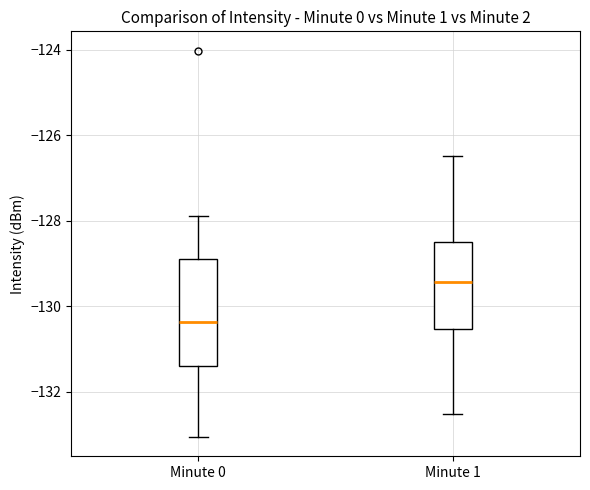

Which box is the tallest, from its lower edge to its upper edge?

Minute 0